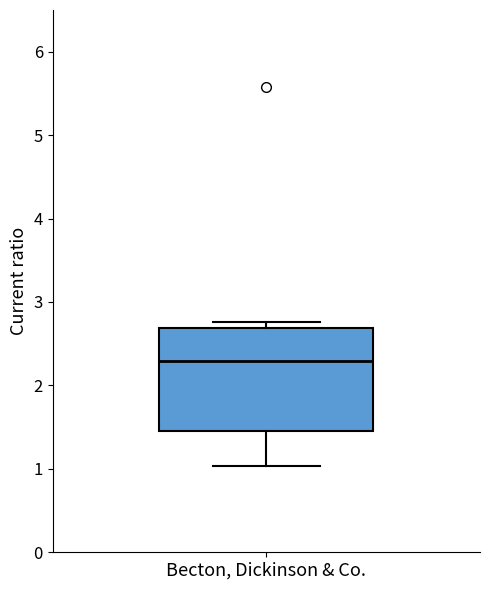

Where is the upper edge of the box for Becton, Dickinson & Co. on the y-axis? The values are not printed on the chart, so give them approximately, as read against the axis.

2.7